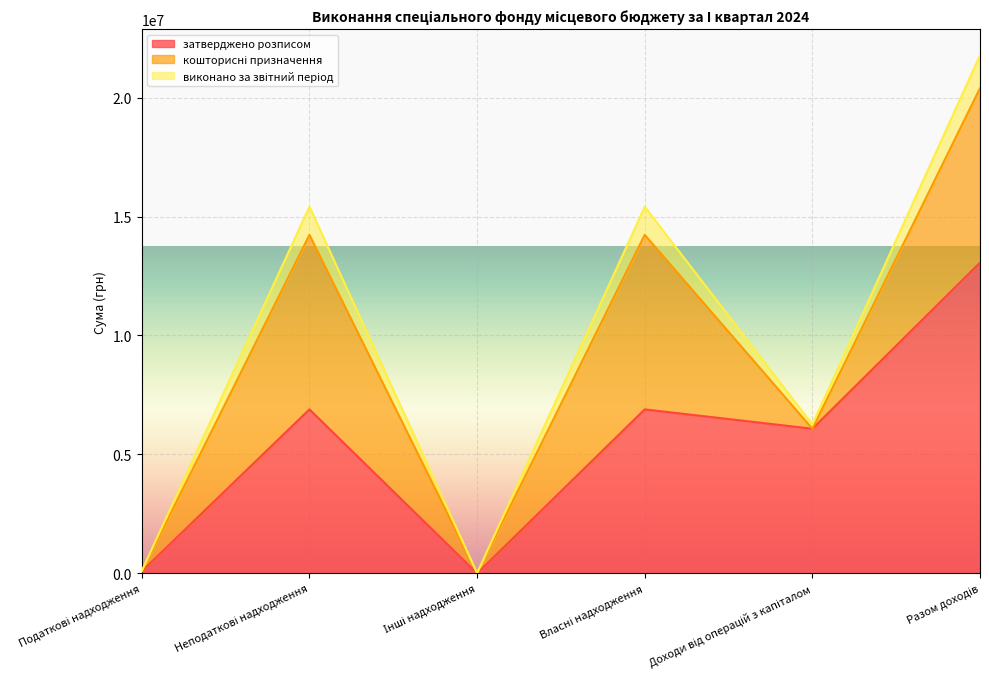

Where do кошторисні призначення and затверджено розписом first cross each other?

Податкові надходження and Неподаткові надходження